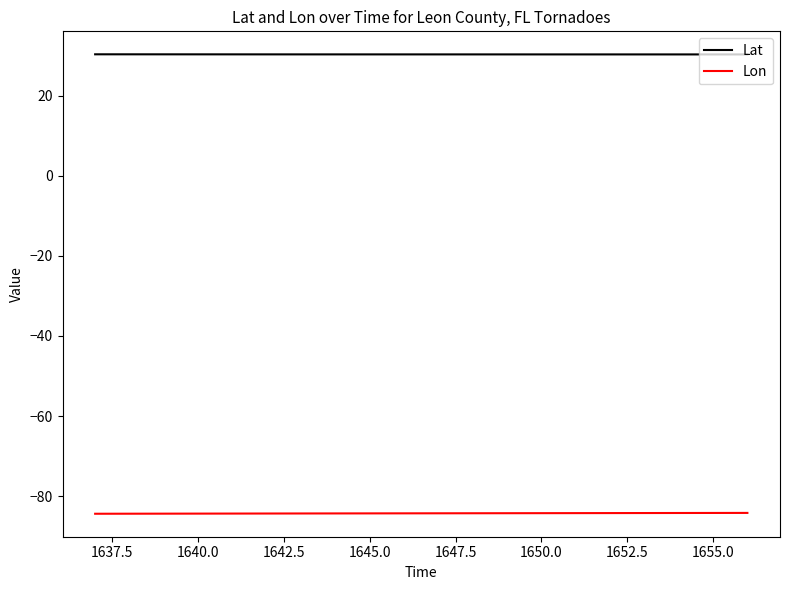

Rank the series by their average value, from lowest to highest.

Lon, Lat